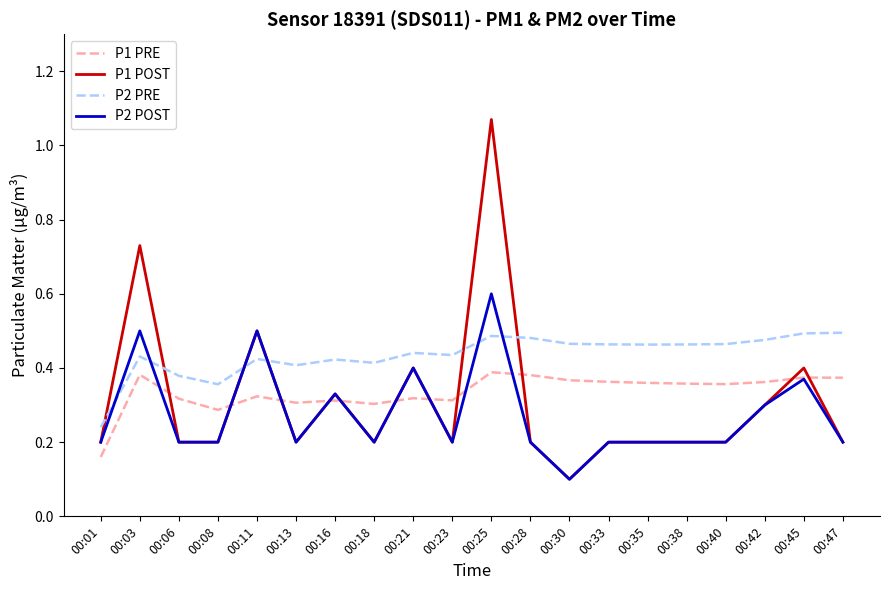

Which category has the lowest value across all series?

00:30